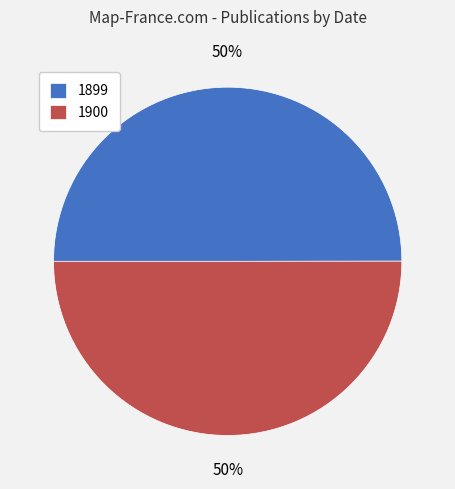

To the nearest percent, what percentage of the pie is 1899?

50%